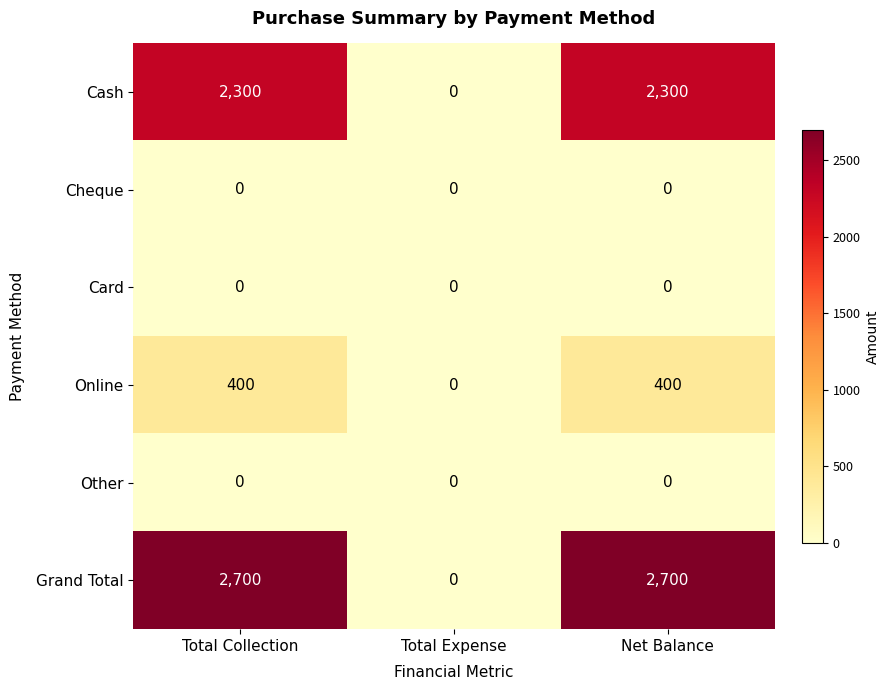

Reading left to right, transcribe all the data shown in this chart.

Cash: Total Collection=2300	Total Expense=0	Net Balance=2300
Cheque: Total Collection=0	Total Expense=0	Net Balance=0
Card: Total Collection=0	Total Expense=0	Net Balance=0
Online: Total Collection=400	Total Expense=0	Net Balance=400
Other: Total Collection=0	Total Expense=0	Net Balance=0
Grand Total: Total Collection=2700	Total Expense=0	Net Balance=2700